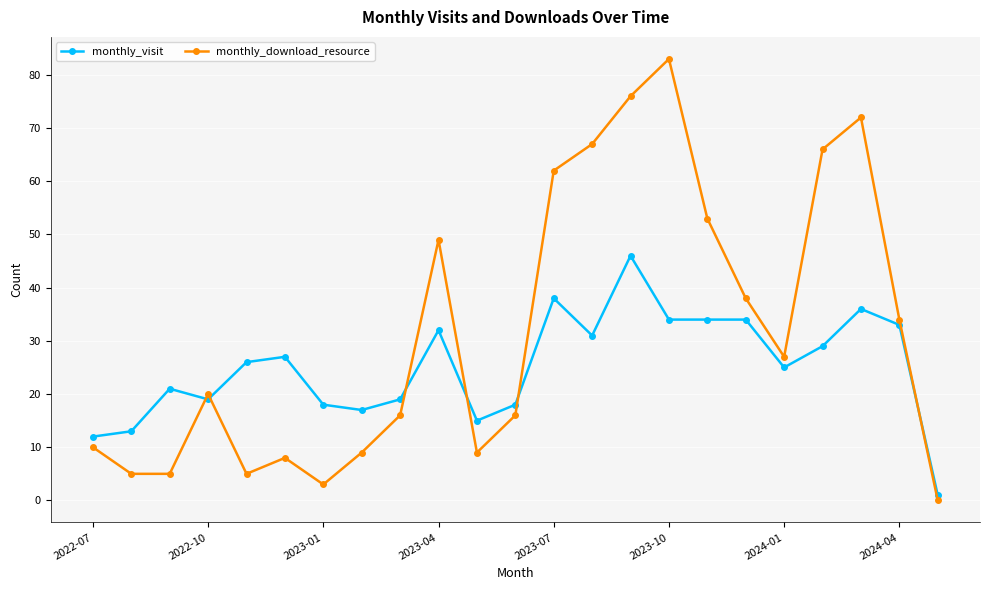

What is the average value of the monthly_download_resource series?

32